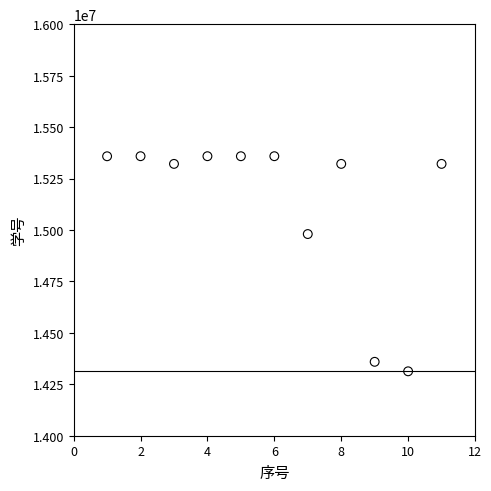

What is the average X value?

6